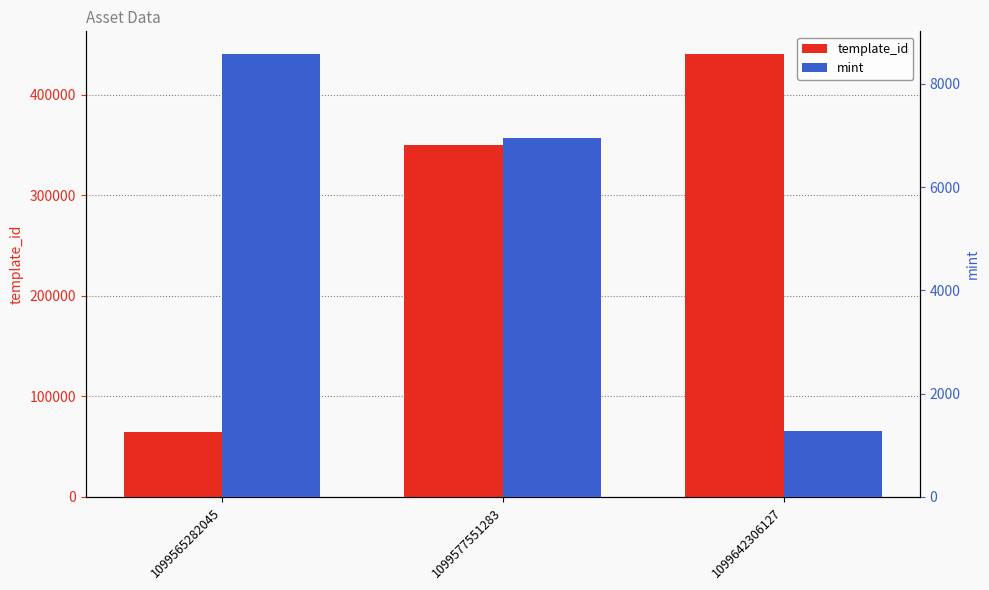

What is the total value across all series at 1099565282045?

73245